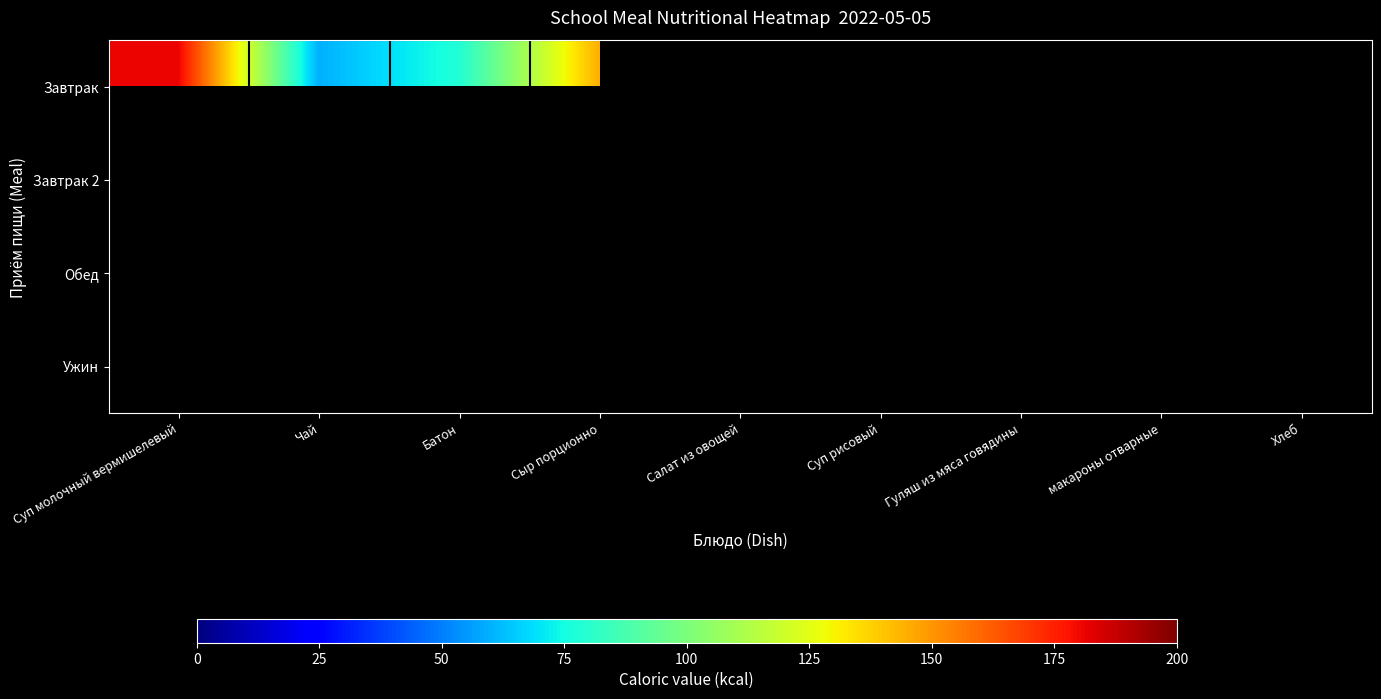

Rank the series by their maximum value, from highest to lowest.

Завтрак, Завтрак 2, Обед, Ужин